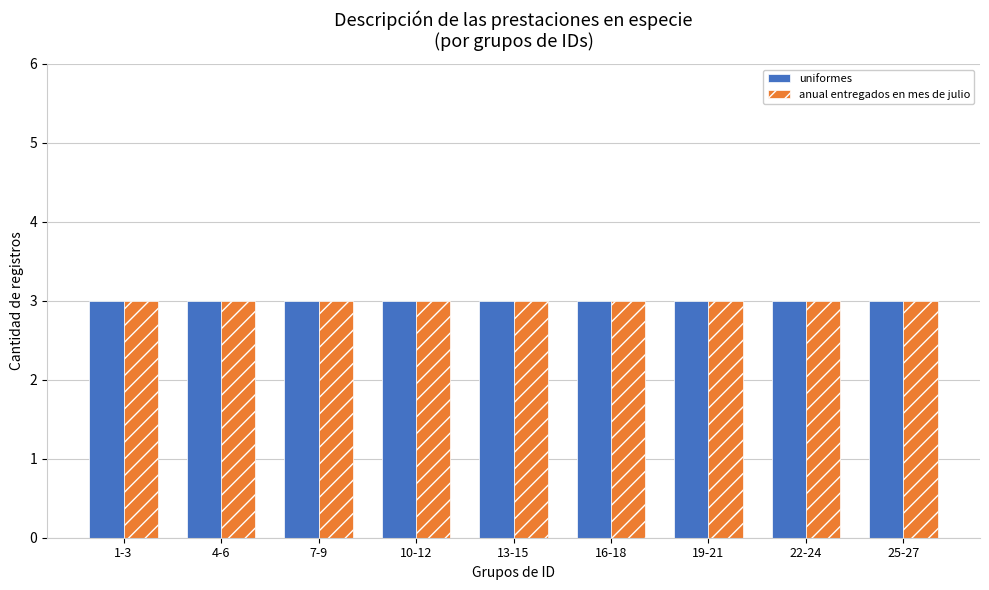

Is it true that the value at 17 is 8?

False